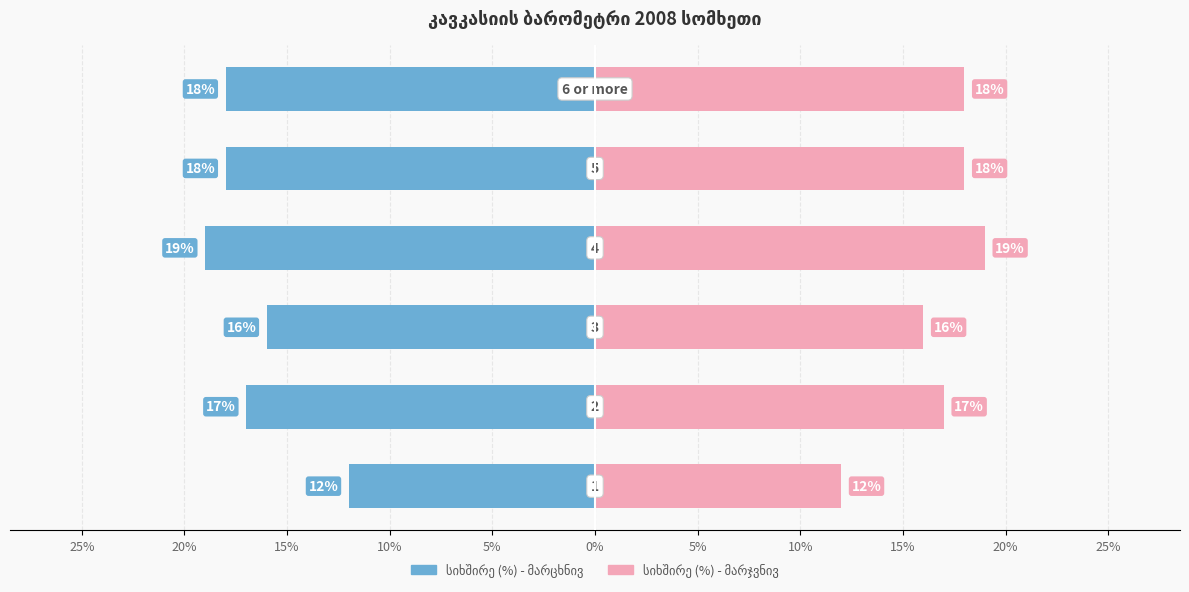

What is the difference between the second highest and second lowest values in the სიხშირე (%) (right) series?

2